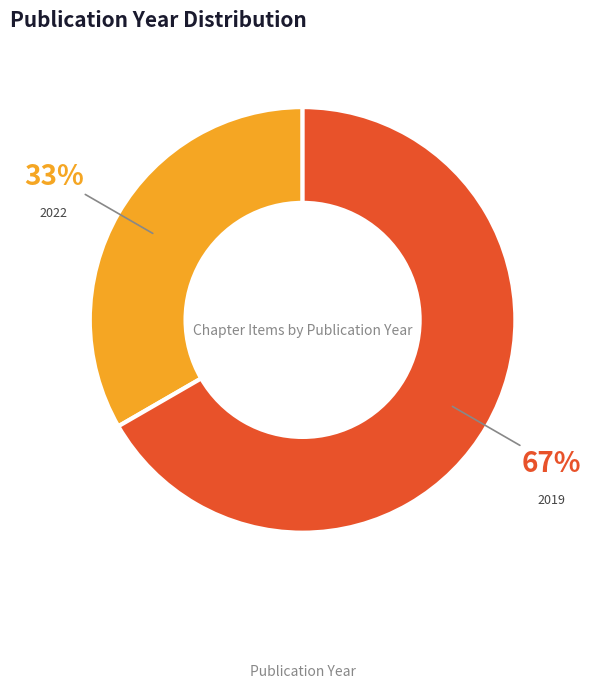

Is there any slice that represents more than half of the pie?

Yes